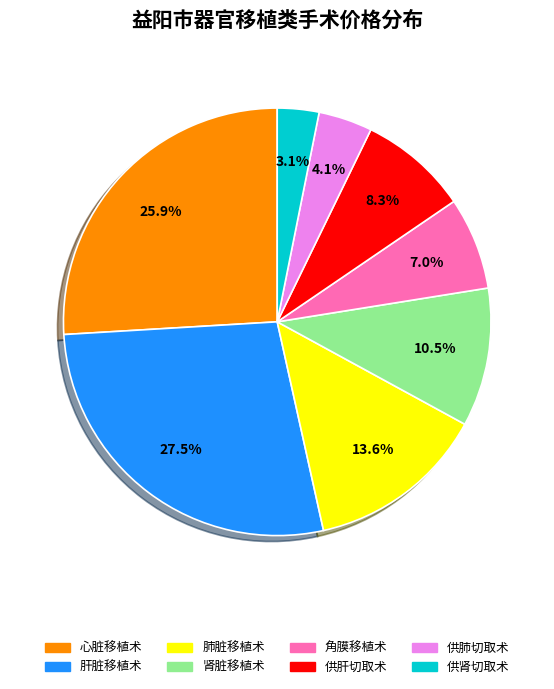

To the nearest percent, what is the difference between the largest and smallest slice percentages?

24%